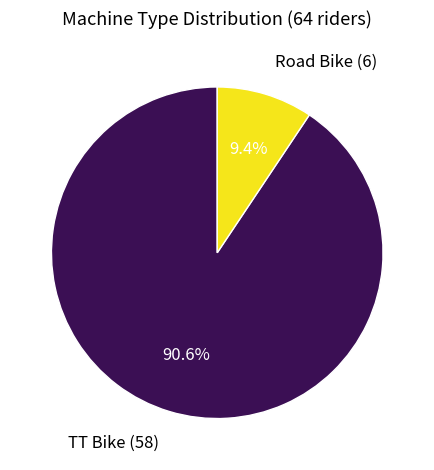

Is there a majority slice in this chart?

Yes